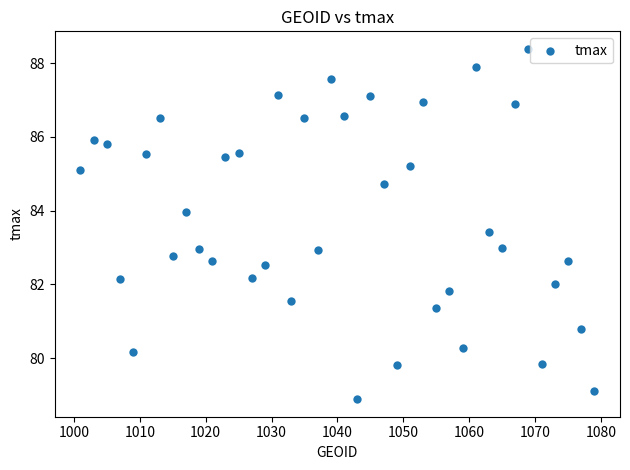

What is the range of X values (max minus min)?

78.0